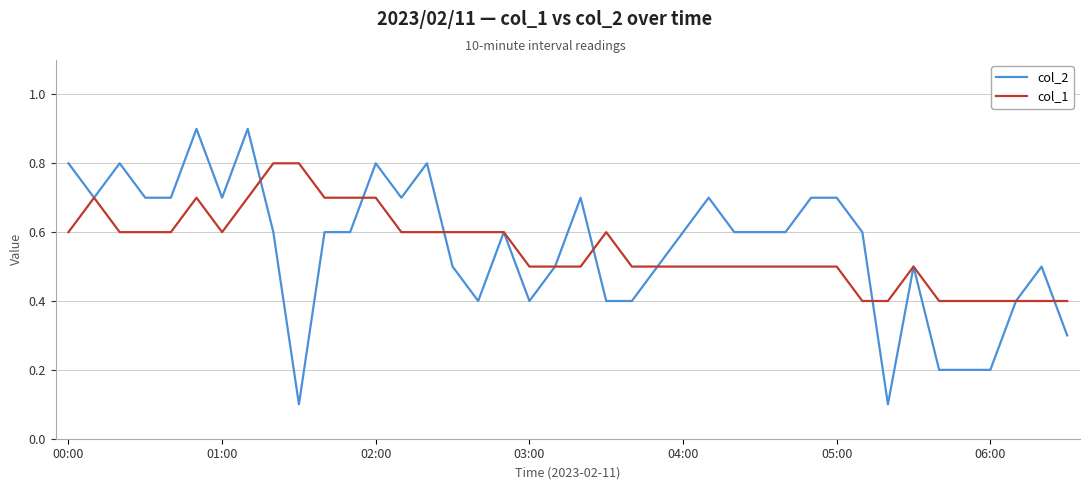

List the series in order of their peak value, lowest first.

col_1, col_2